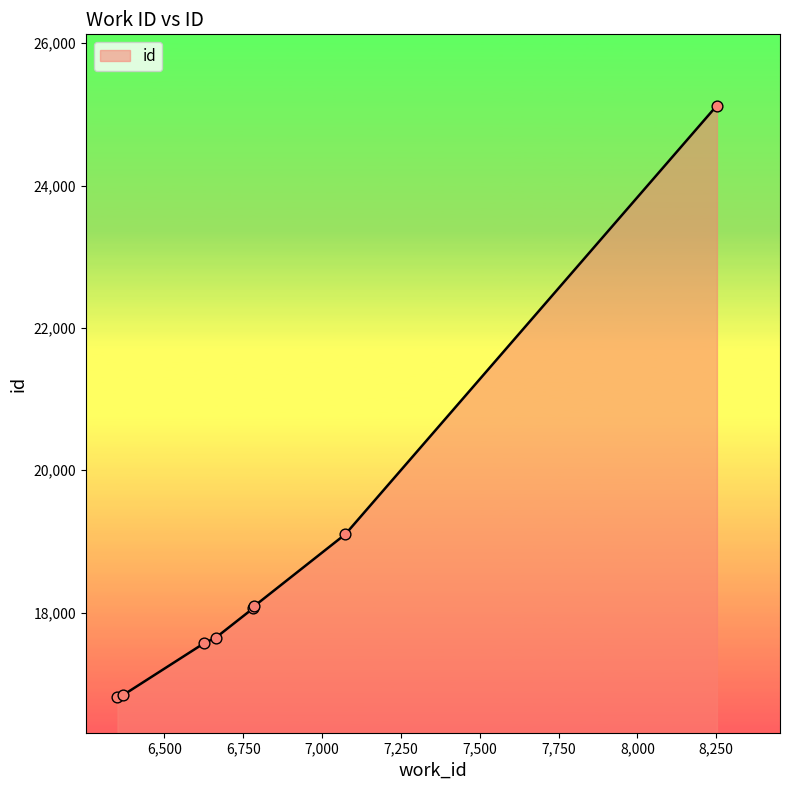

What is the average value?

18656